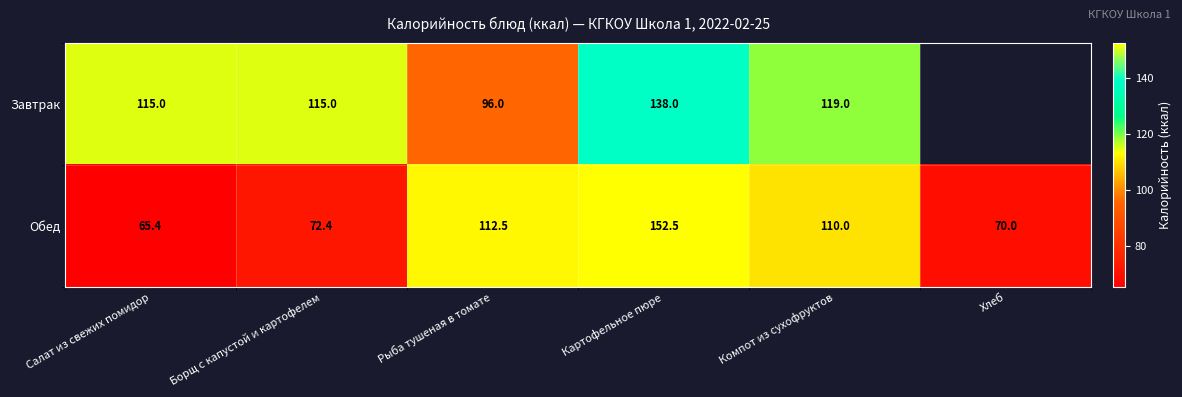

List the labels in order of Обед value, smallest first.

Салат из свежих помидор, Хлеб, Борщ с капустой и картофелем, Компот из сухофруктов, Рыба тушеная в томате, Картофельное пюре